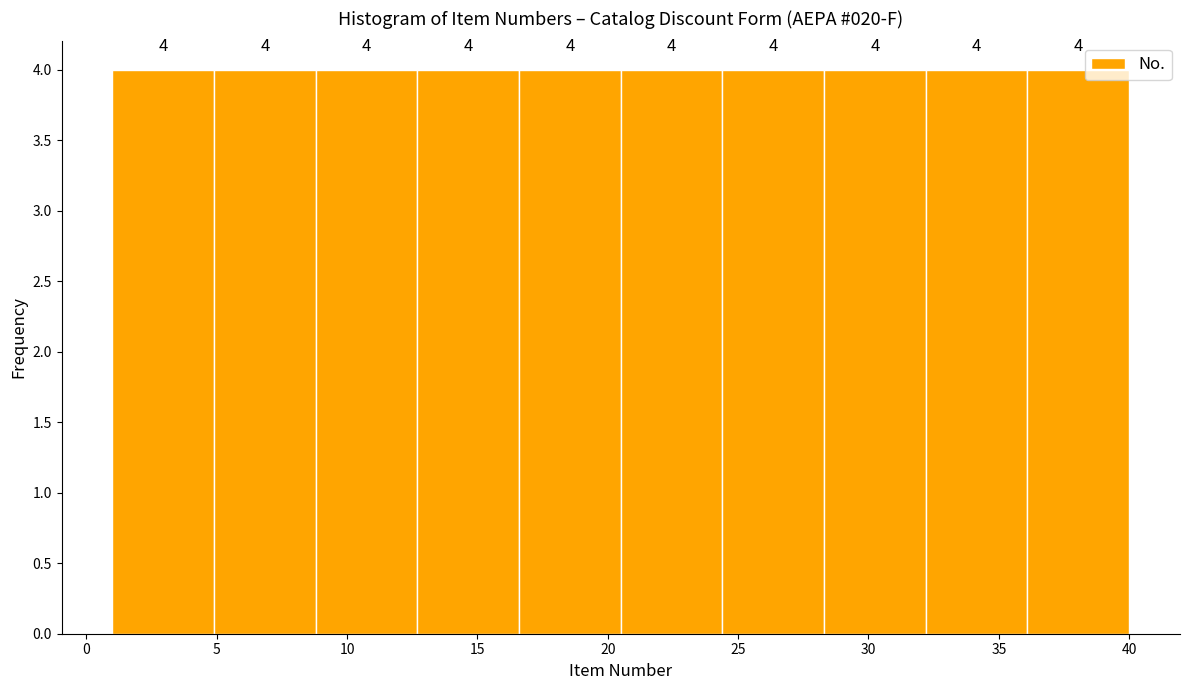

Reading left to right, transcribe this chart: for each bar, give the range it covers on the x-axis and its height. The bar edges are not printed on the chart, so give them approximately, as read against the axis.

1.0 to 4.9: 4
4.9 to 8.8: 4
8.8 to 12.7: 4
12.7 to 16.6: 4
16.6 to 20.5: 4
20.5 to 24.4: 4
24.4 to 28.3: 4
28.3 to 32.2: 4
32.2 to 36.1: 4
36.1 to 40.0: 4